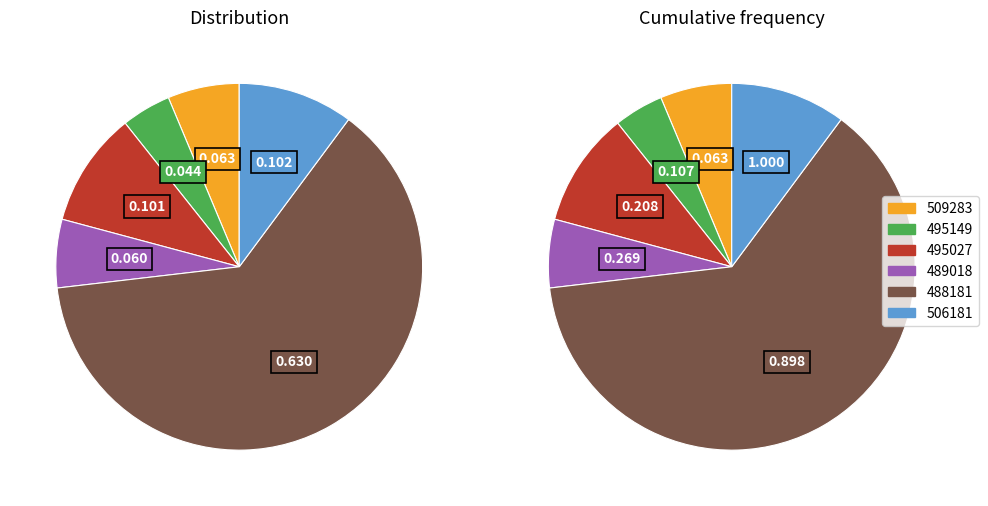

Is there a majority slice in this chart?

Yes